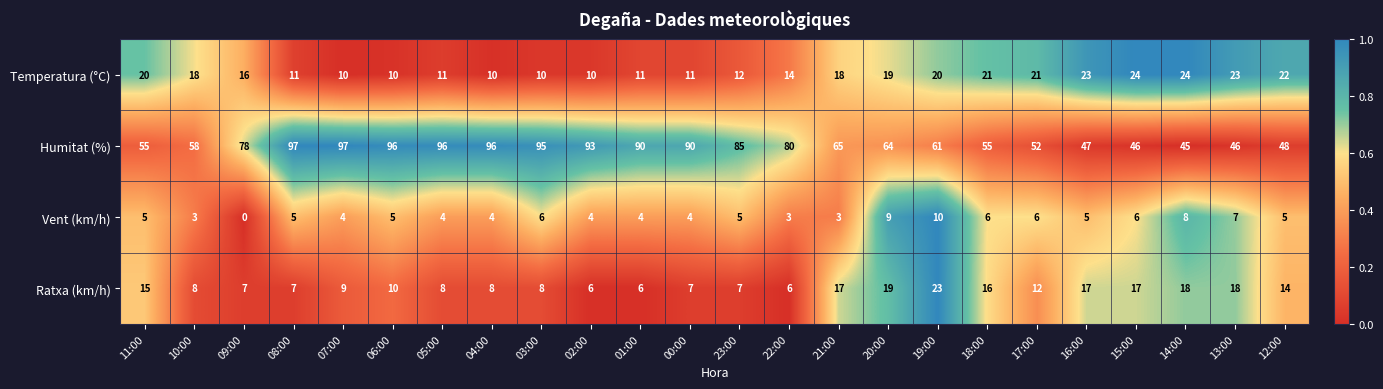

Which series has the largest range (max minus min)?

Humitat (%)